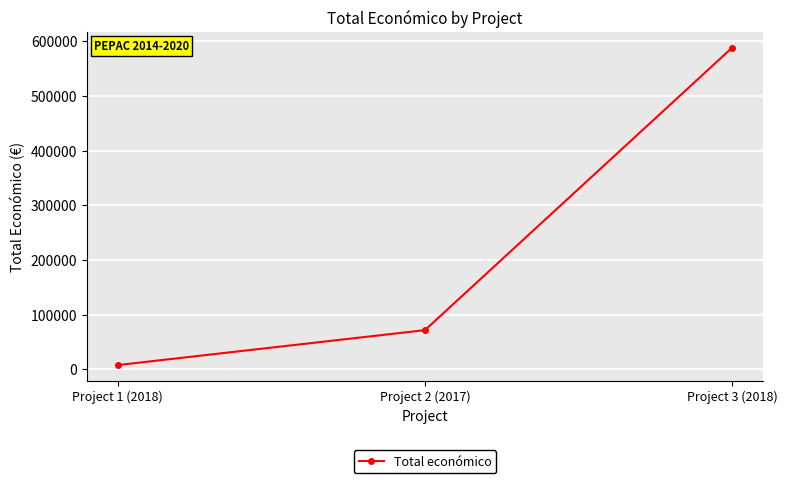

What is the difference between the values at Project 1 (2018) and Project 2 (2017)?

63840